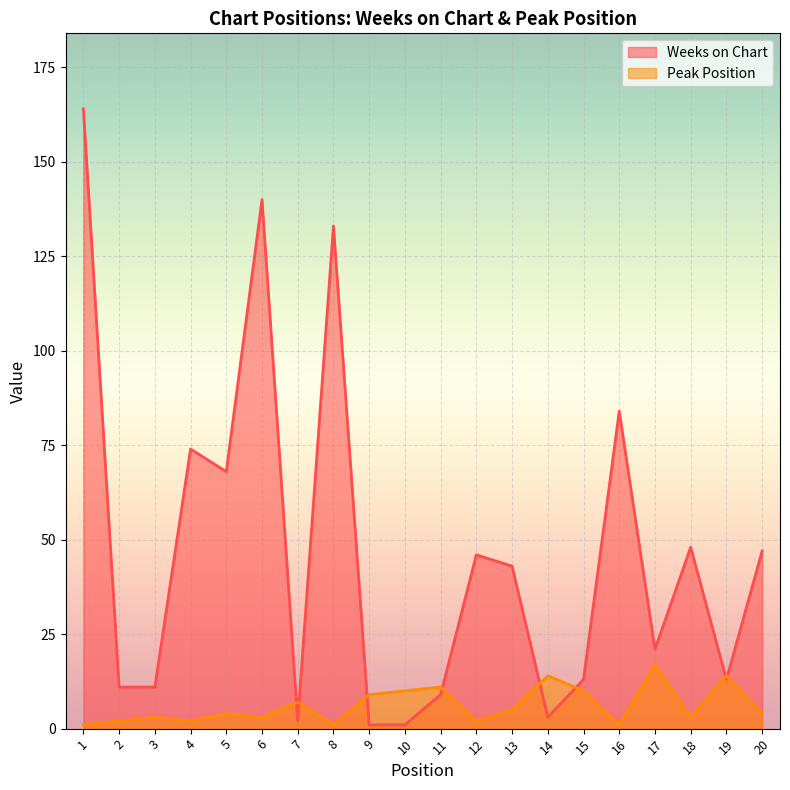

List the labels in order of Peak Position value, largest first.

17, 14, 19, 11, 10, 15, 9, 7, 13, 5, 20, 3, 6, 18, 2, 4, 12, 1, 8, 16